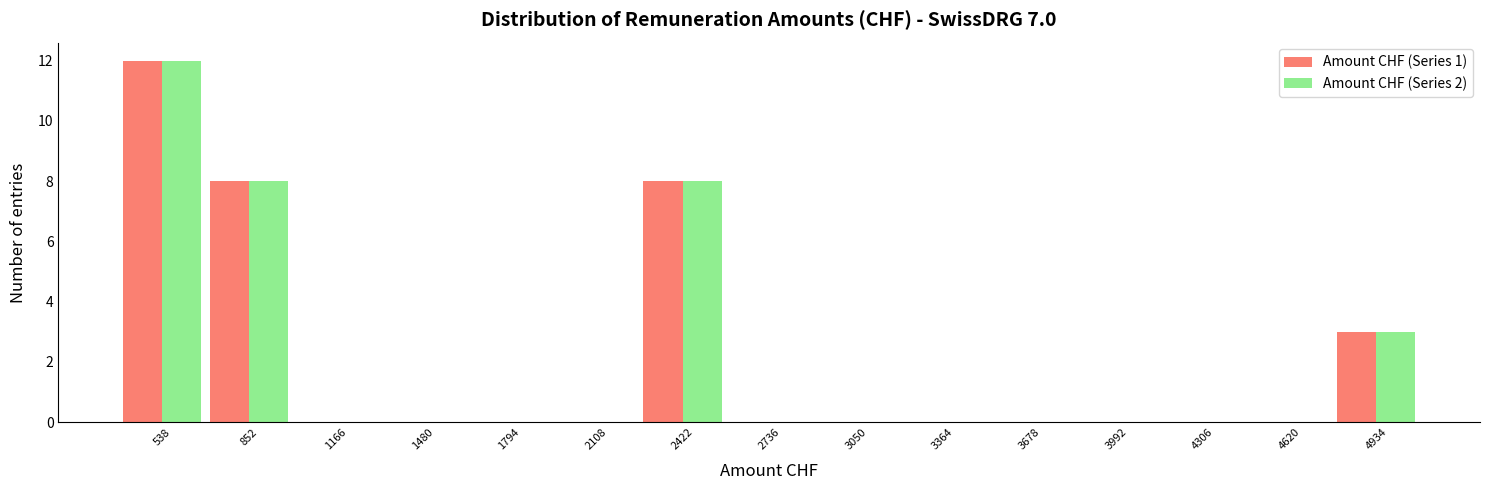

What is the height of the Amount CHF (Series 1) bar covering 4800 to 5100 on the x-axis? Neither the bar edges nor the heights are printed on the chart, so give them approximately, as read against the axes.

3